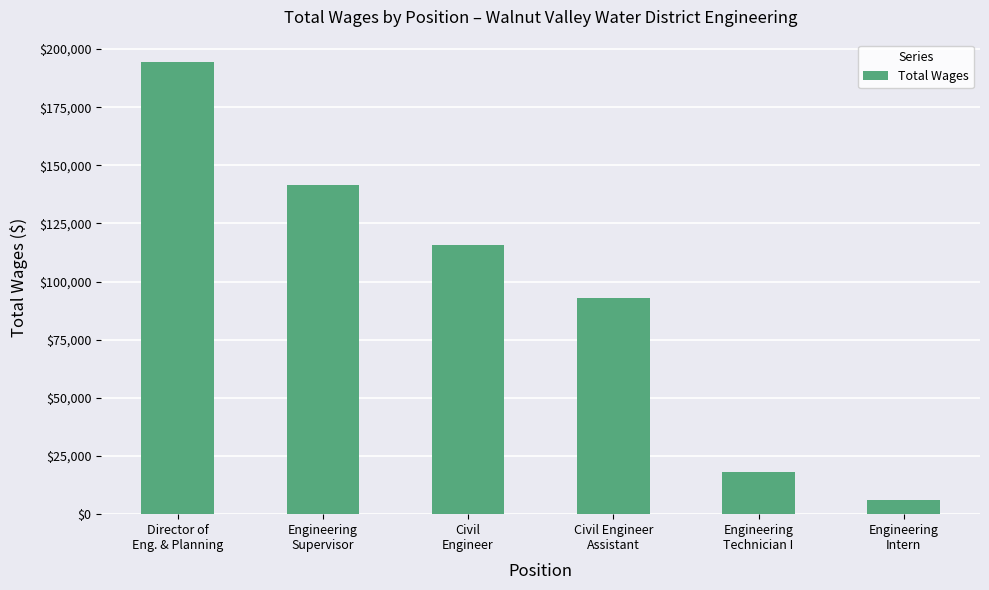

Rank the categories by value from lowest to highest.

Engineering
Intern, Engineering
Technician I, Civil Engineer
Assistant, Civil
Engineer, Engineering
Supervisor, Director of
Eng. & Planning